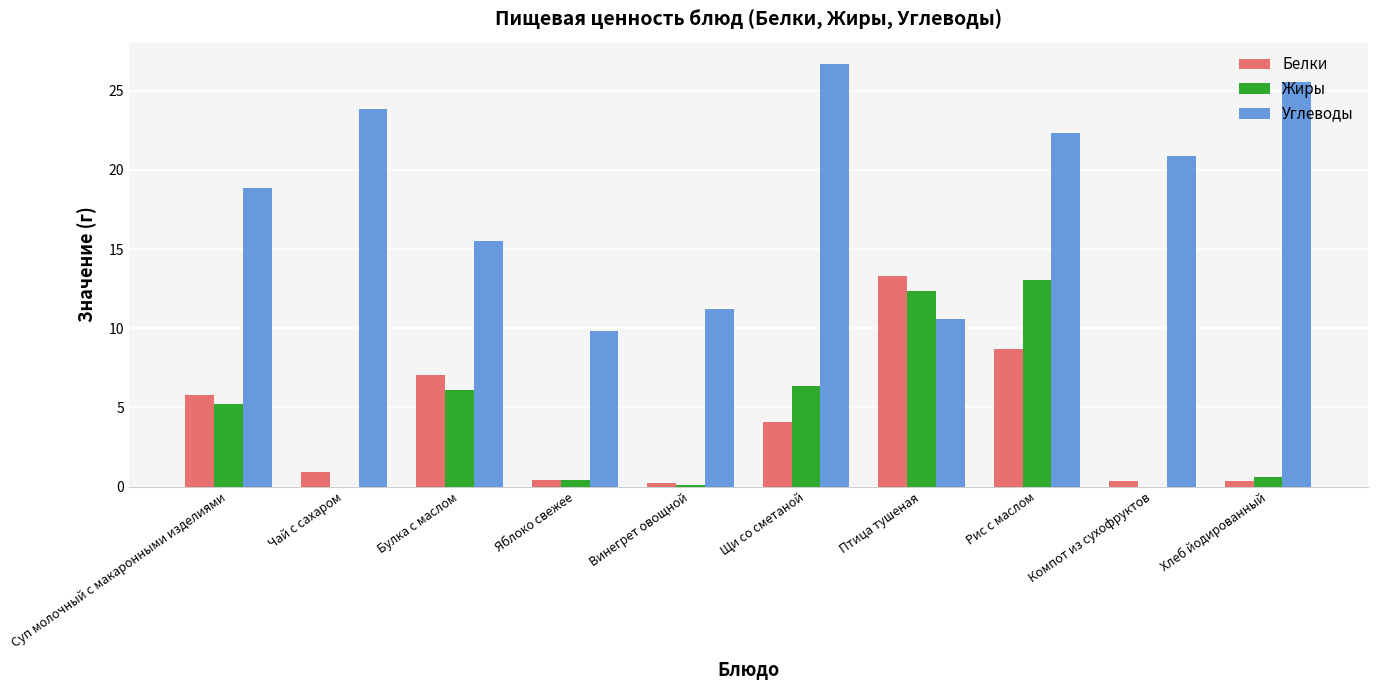

What is the sum of the Белки values at Хлеб йодированный and Яблоко свежее?

0.8